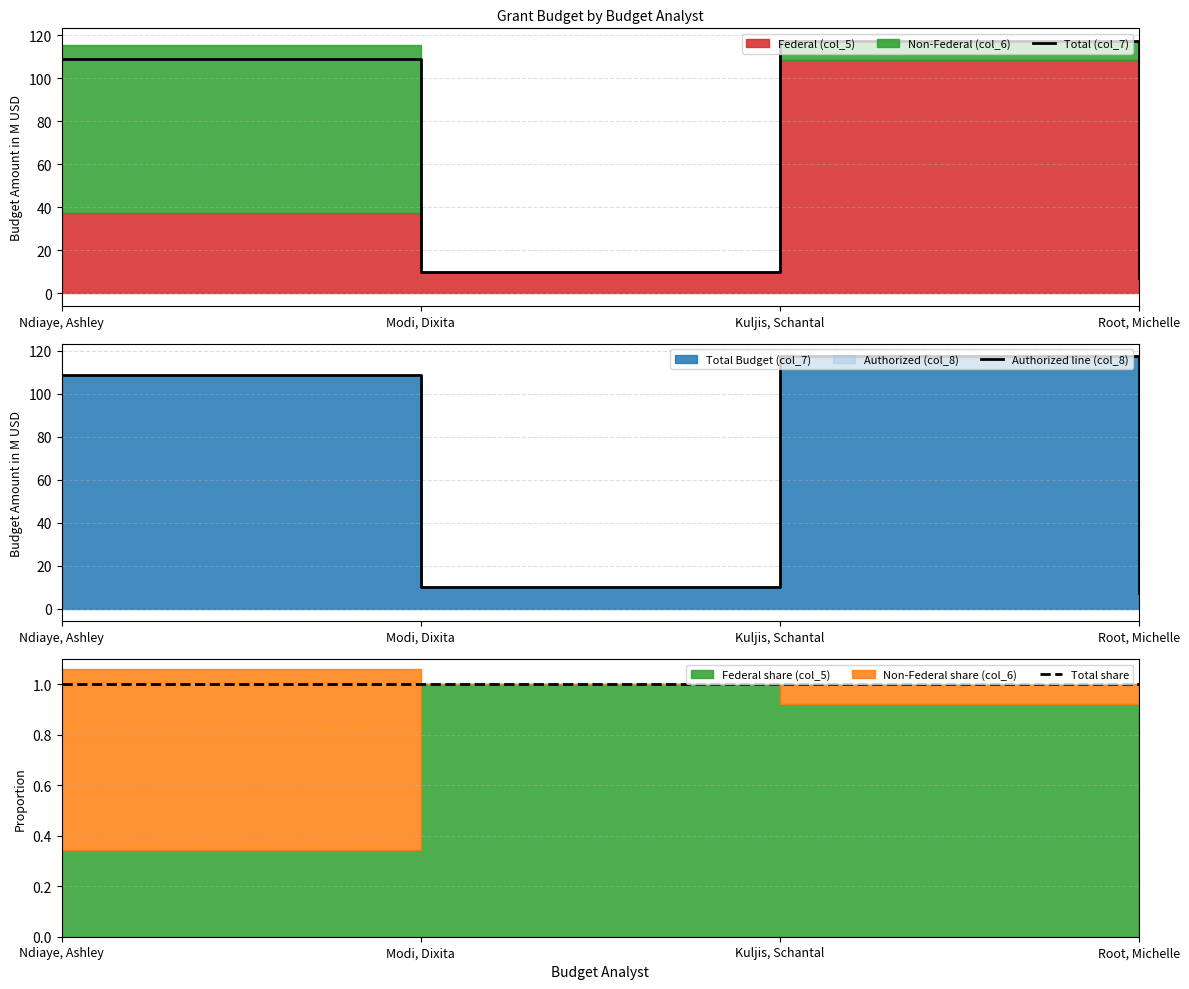

Count the number of data series in this chart.

3